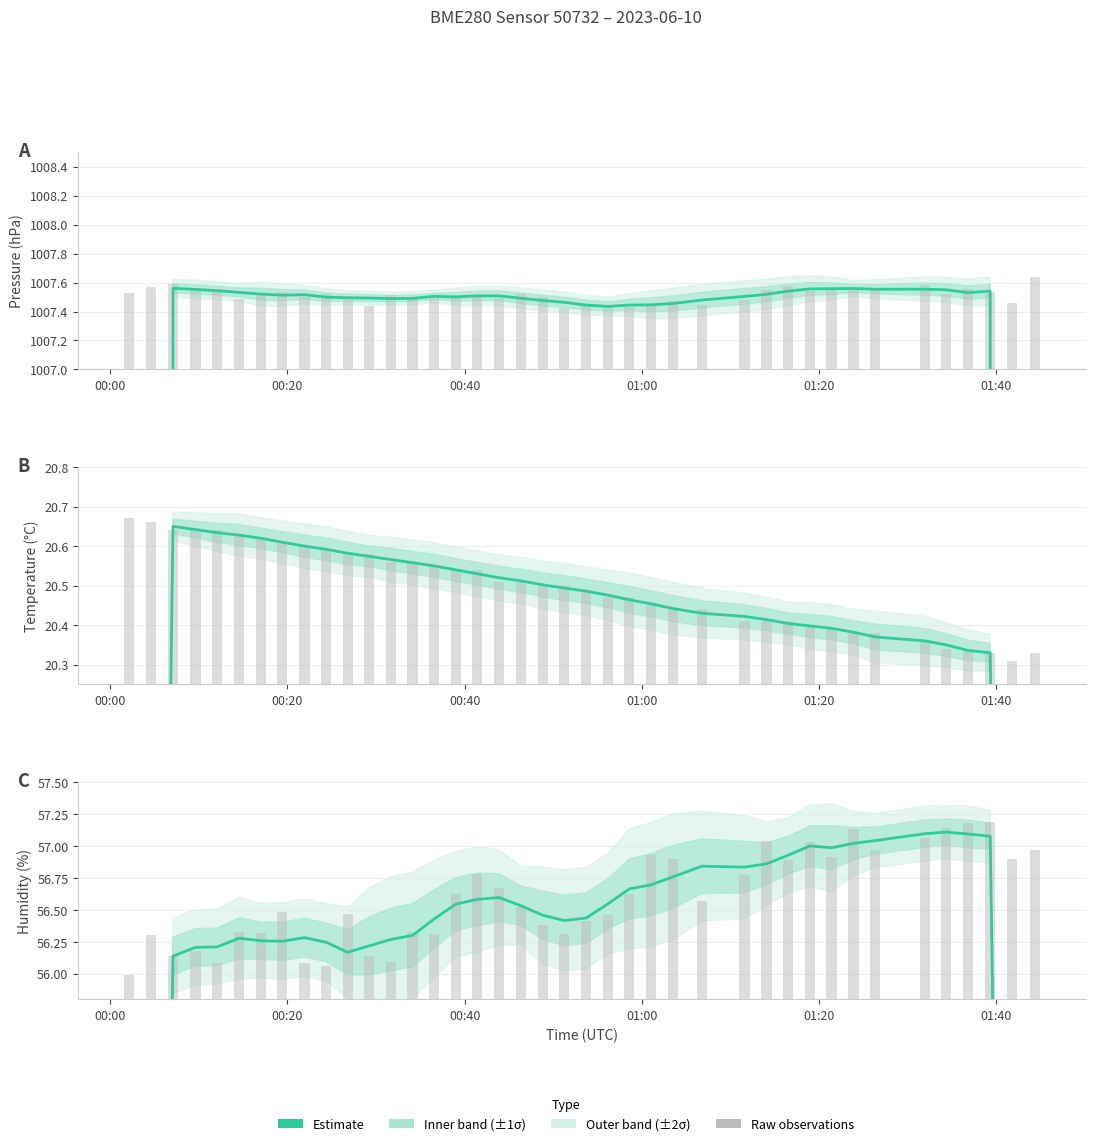

Is it true that humidity raw equals 74.5 at 28?

False